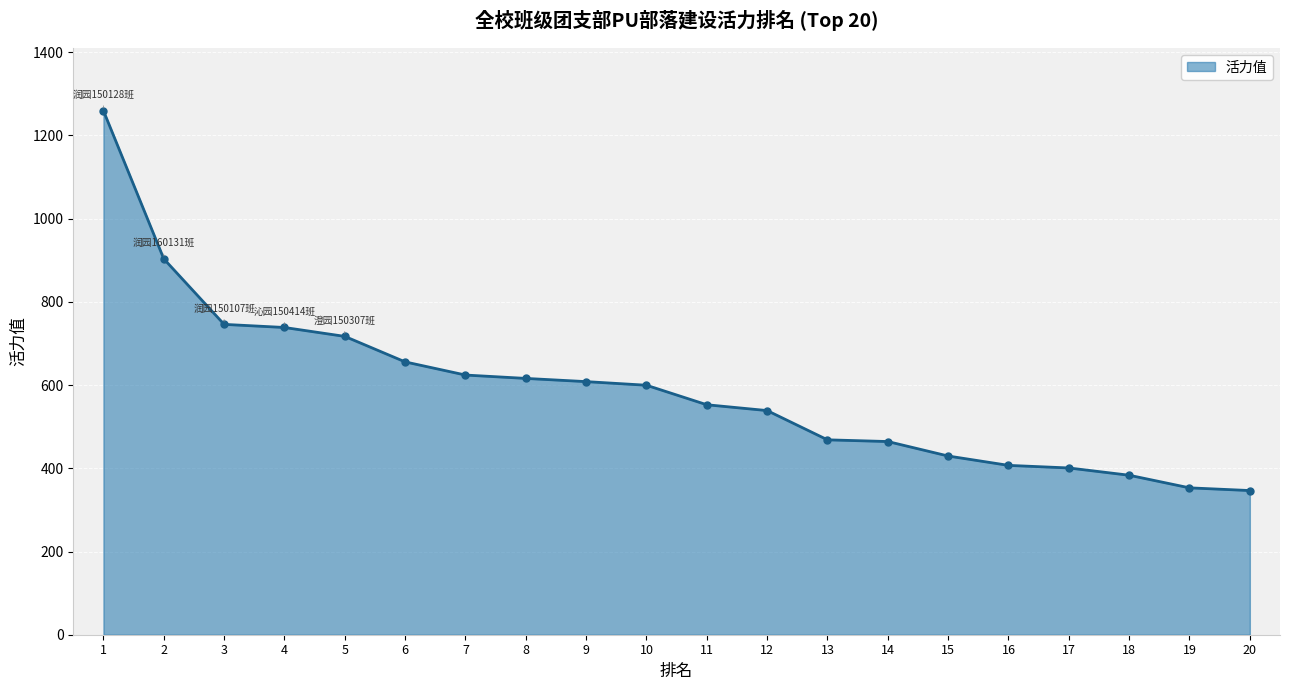

What value does the data have at 12?

538.7